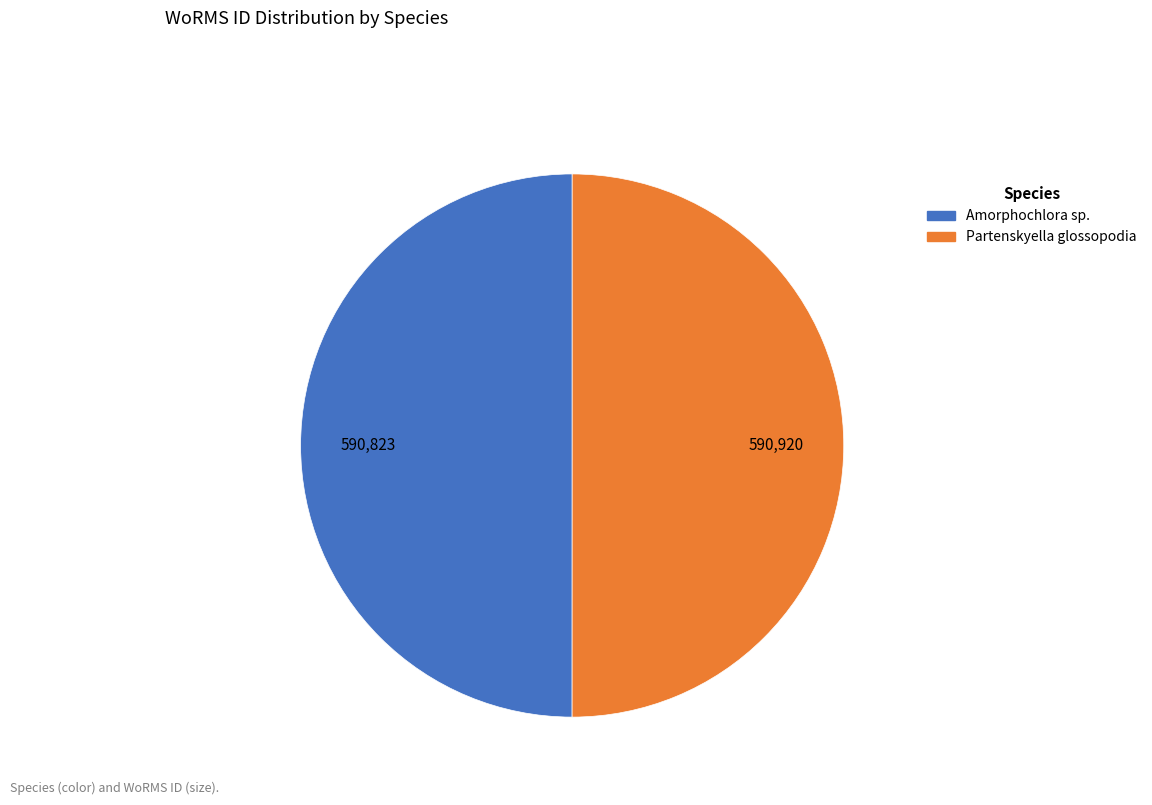

Do Partenskyella glossopodia and Amorphochlora sp. together represent more than half of the pie?

Yes